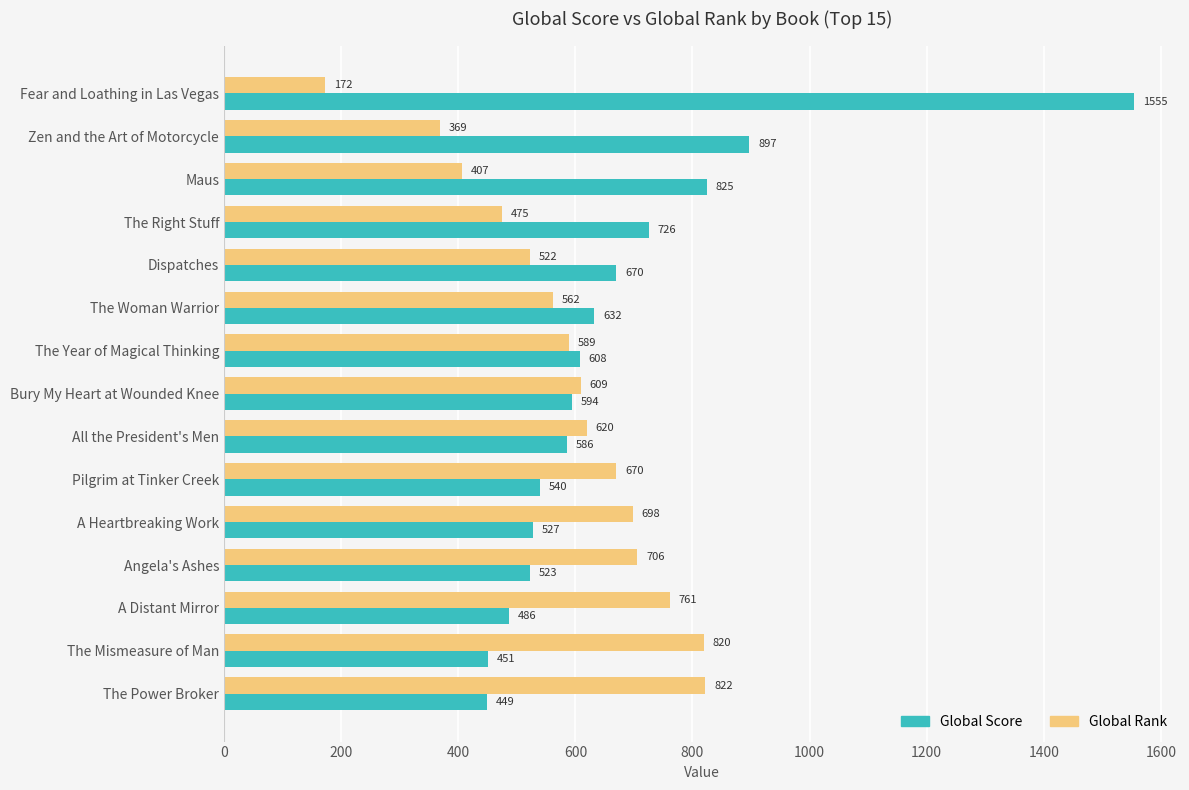

What is the highest value of the Global Score series?

1555